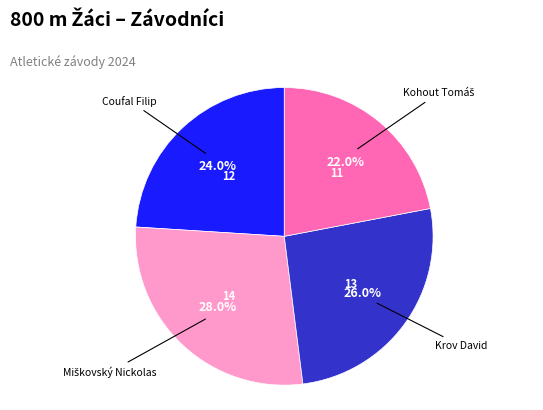

Approximately how many times larger is the value at Krov David compared to Coufal Filip?

1.1